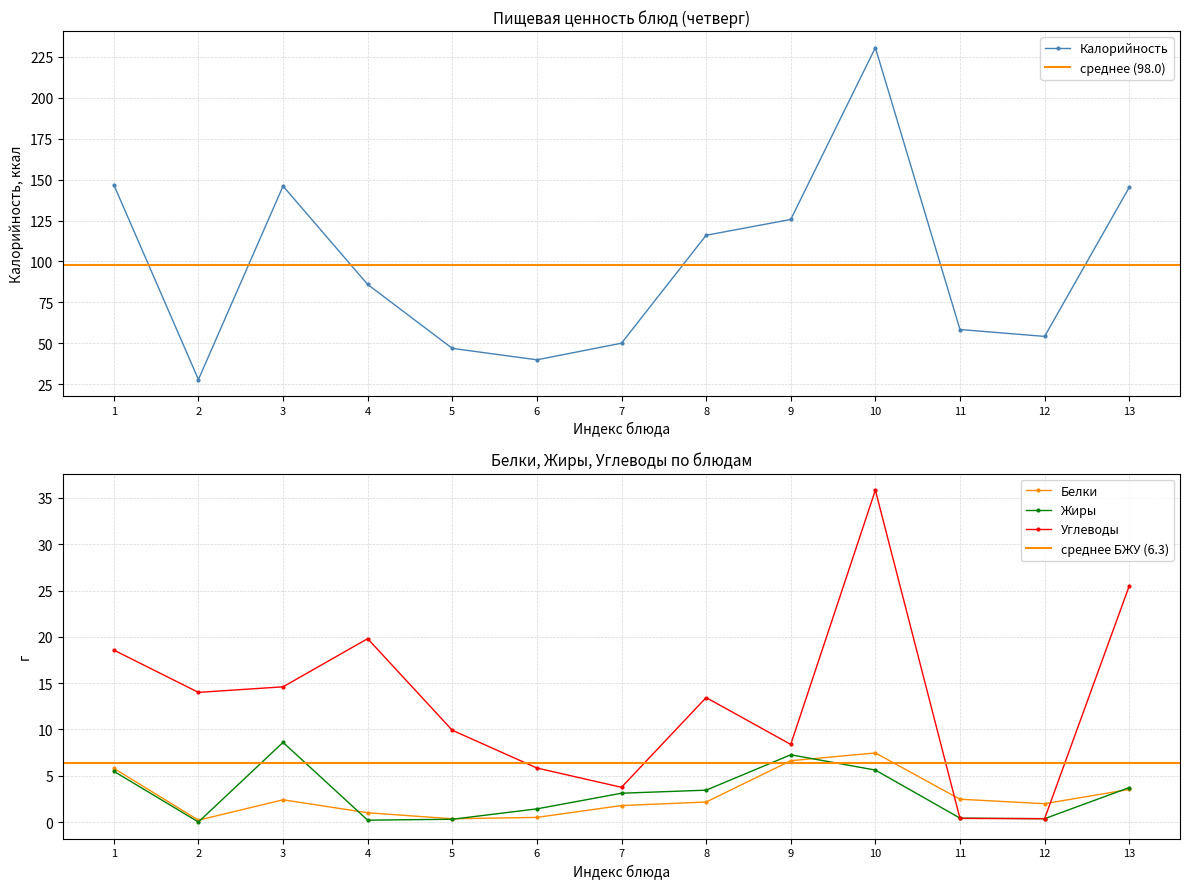

At which category does Белки reach its first local valley?

2